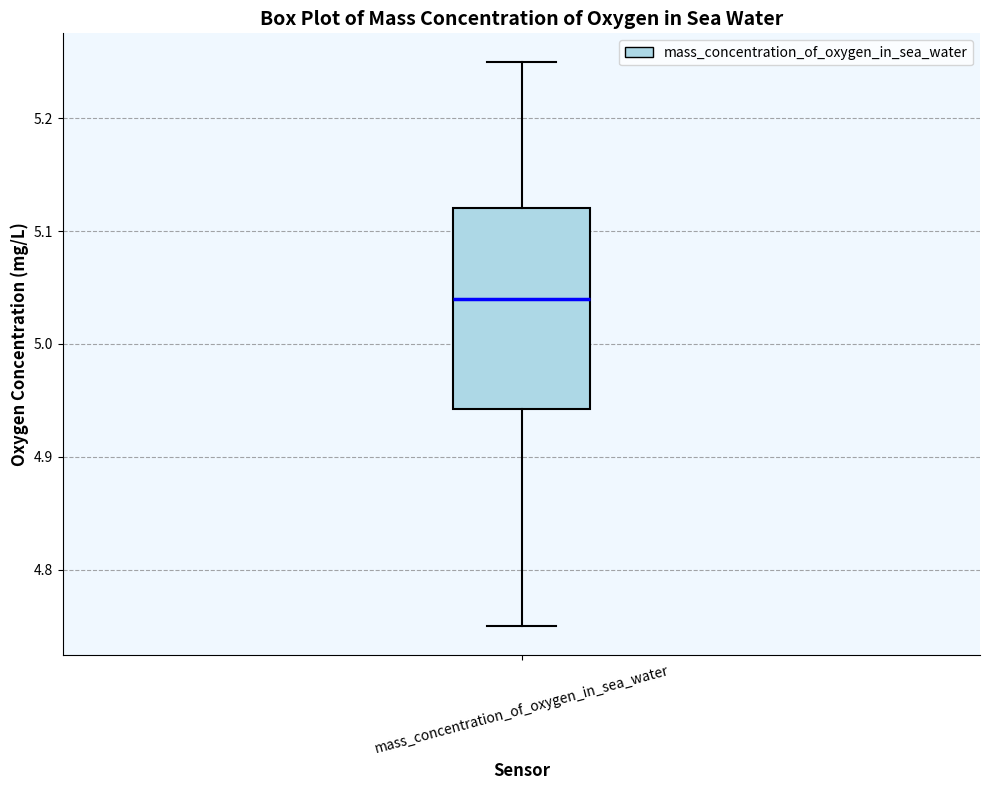

Where does the lower whisker of the box for mass_concentration_of_oxygen_in_sea_water end on the y-axis? The values are not printed on the chart, so give them approximately, as read against the axis.

4.75